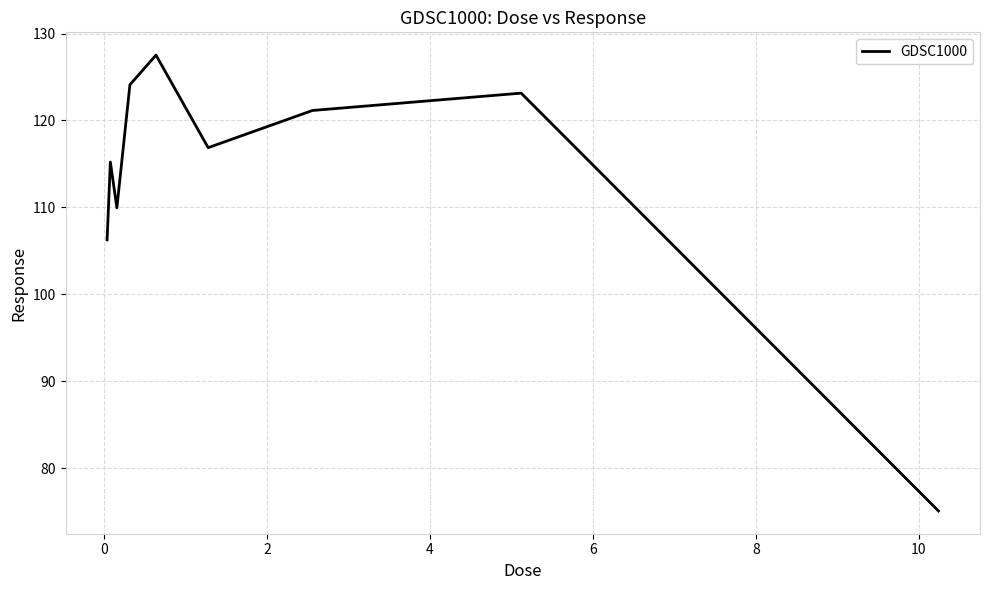

What is the minimum value shown in the chart?

75.1